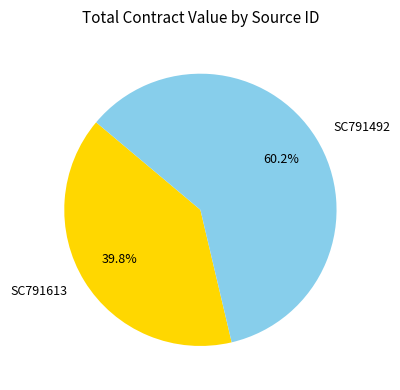

Which has a higher value, SC791492 or SC791613?

SC791492